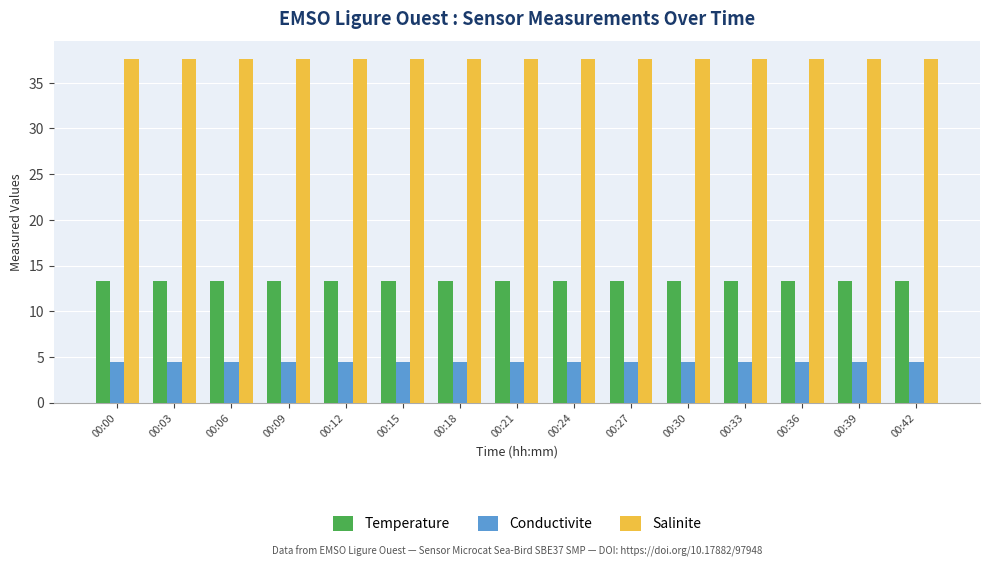

Is the value of Temperature at 00:00 greater than the value of Conductivite at 00:15?

Yes